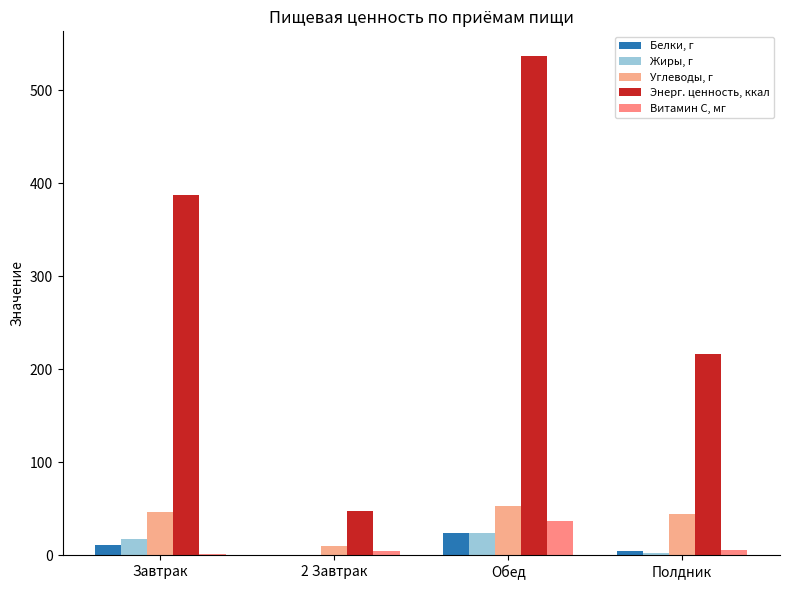

True or false: Жиры, г has a value of 24.0 at Обед.

True